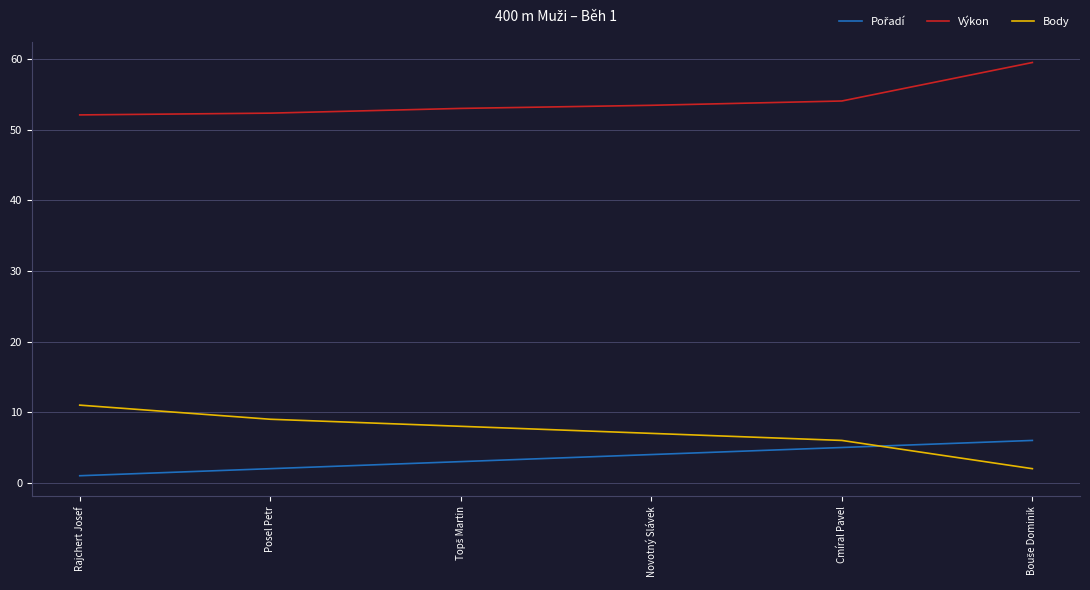

Is the value of Výkon at Rajchert Josef greater than the value of Body at Cmíral Pavel?

Yes